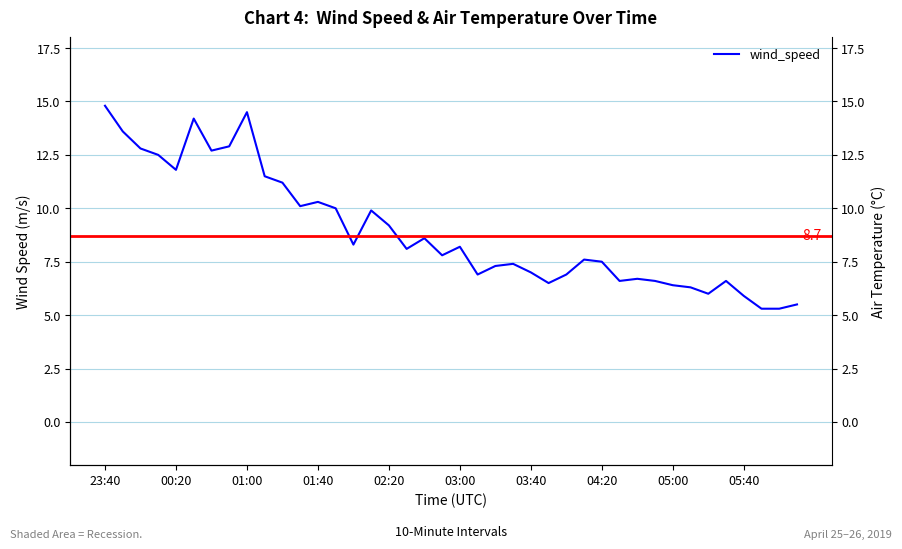

How many data points in air_temperature are above 4?

20